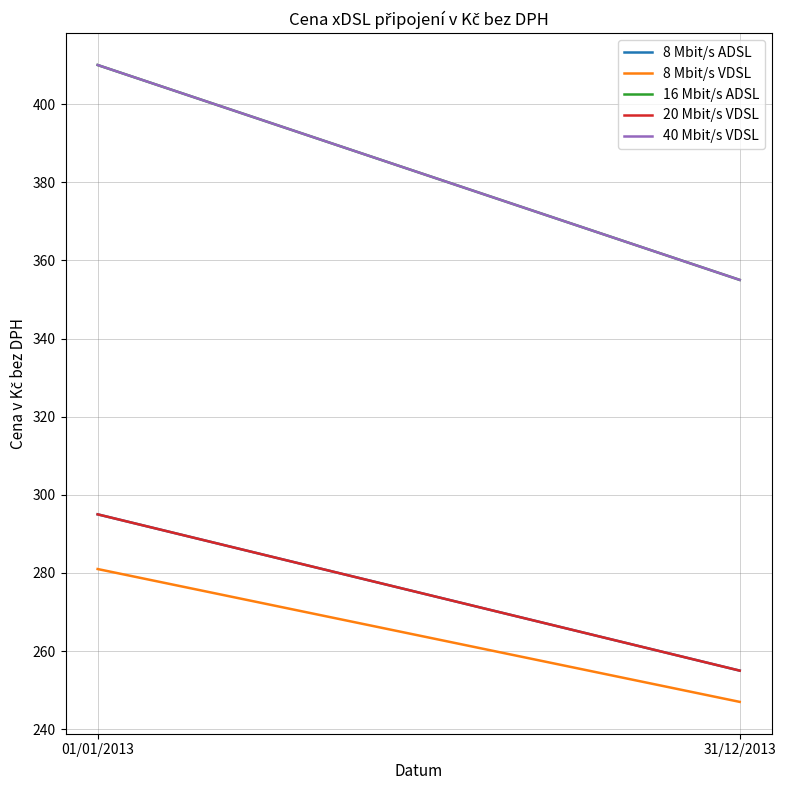

What is the average value of the 16 Mbit/s ADSL series?

382